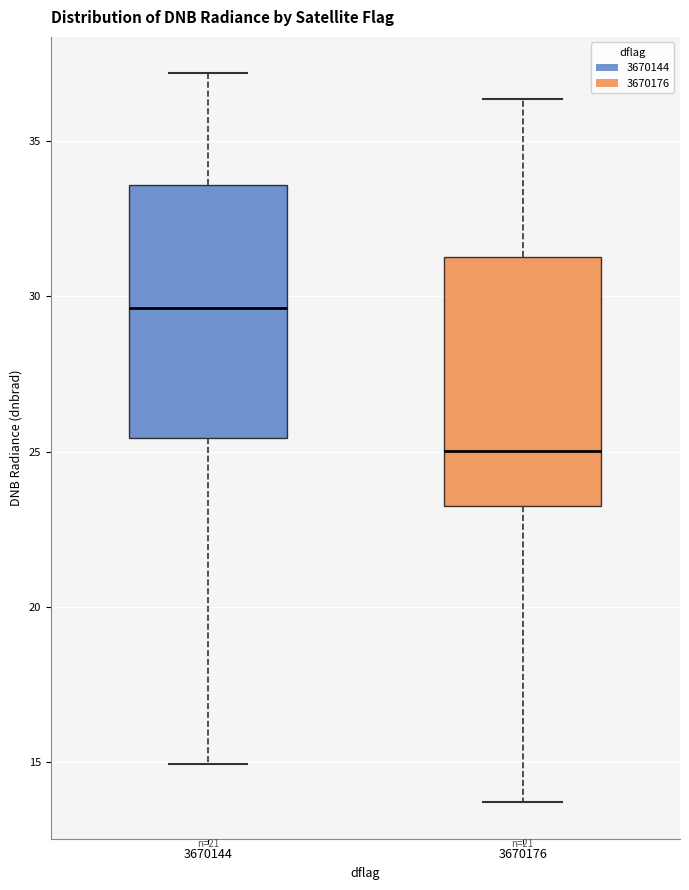

Reading left to right, transcribe this box plot: for each box, give where its median line is, the range the box spans, and where its two whiskers end, as read against the y-axis. The values are not printed on the chart, so give them approximately, as read against the axis.

3670144: median 29.5, box 25.5 to 33.5, whiskers 15.0 to 37.0
3670176: median 25.0, box 23.0 to 31.5, whiskers 13.5 to 36.5